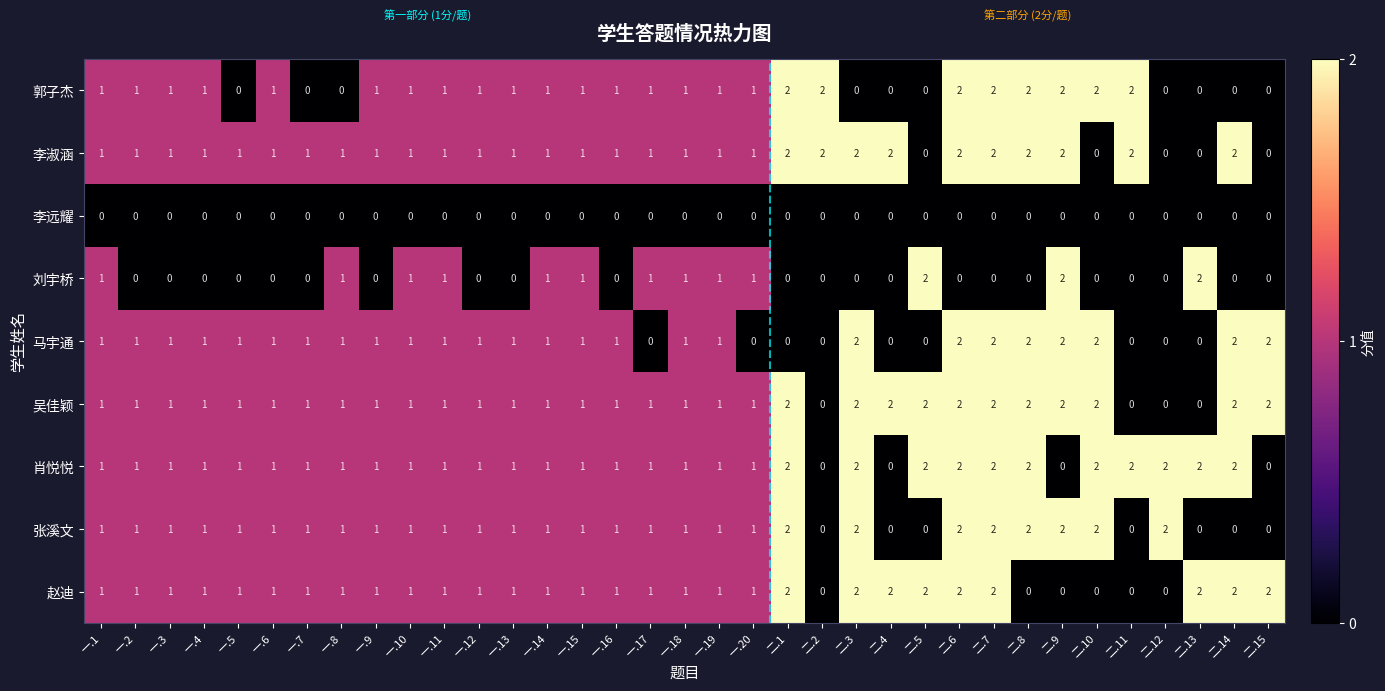

What is the sum of all 郭子杰 values?

33